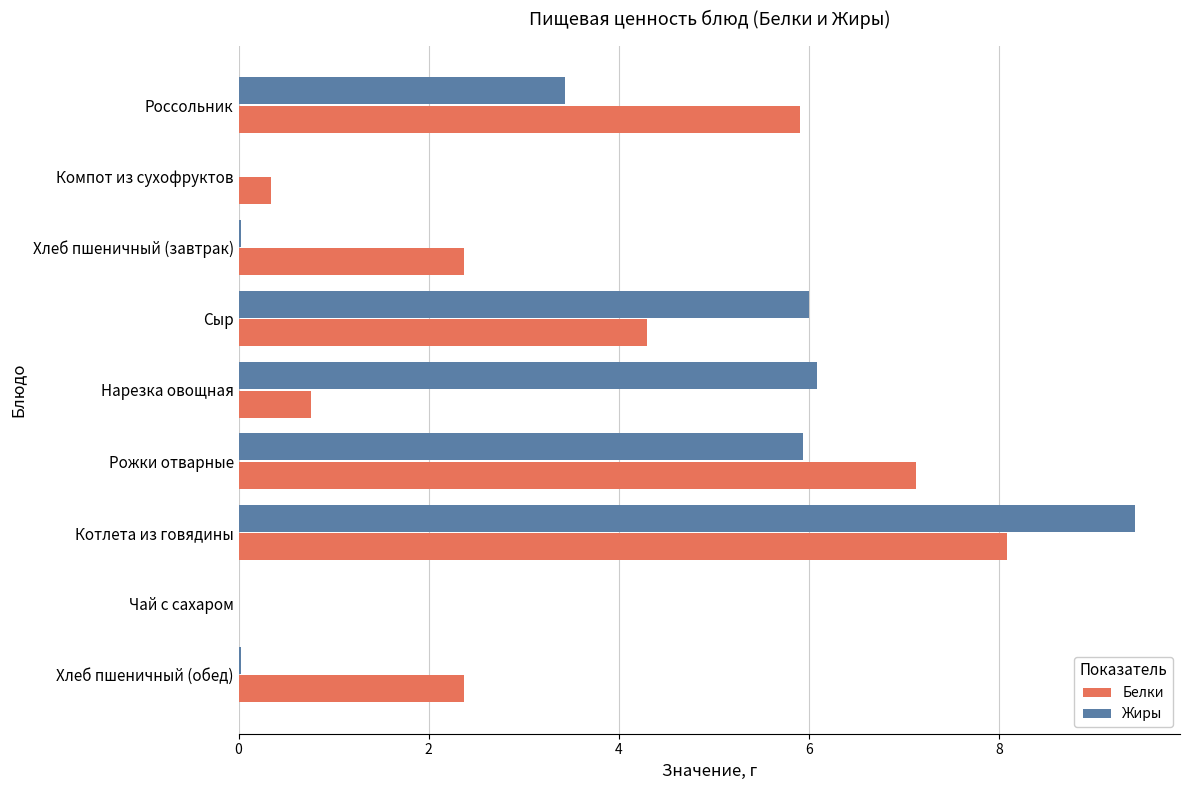

Which series changed the most between Котлета из говядины and Чай с сахаром?

Жиры